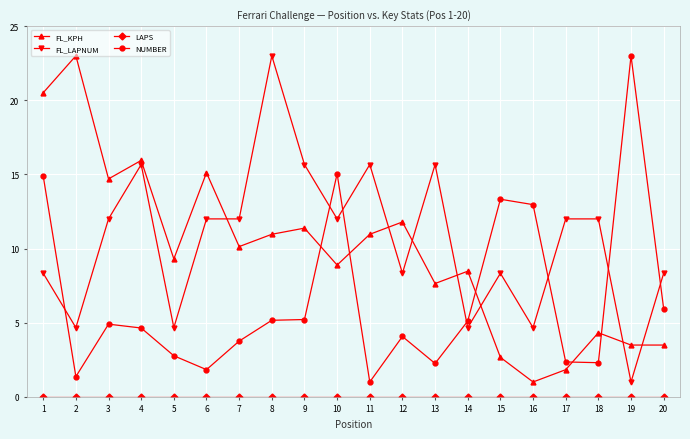

True or false: FL_LAPNUM has more than 0 interior local peaks.

True